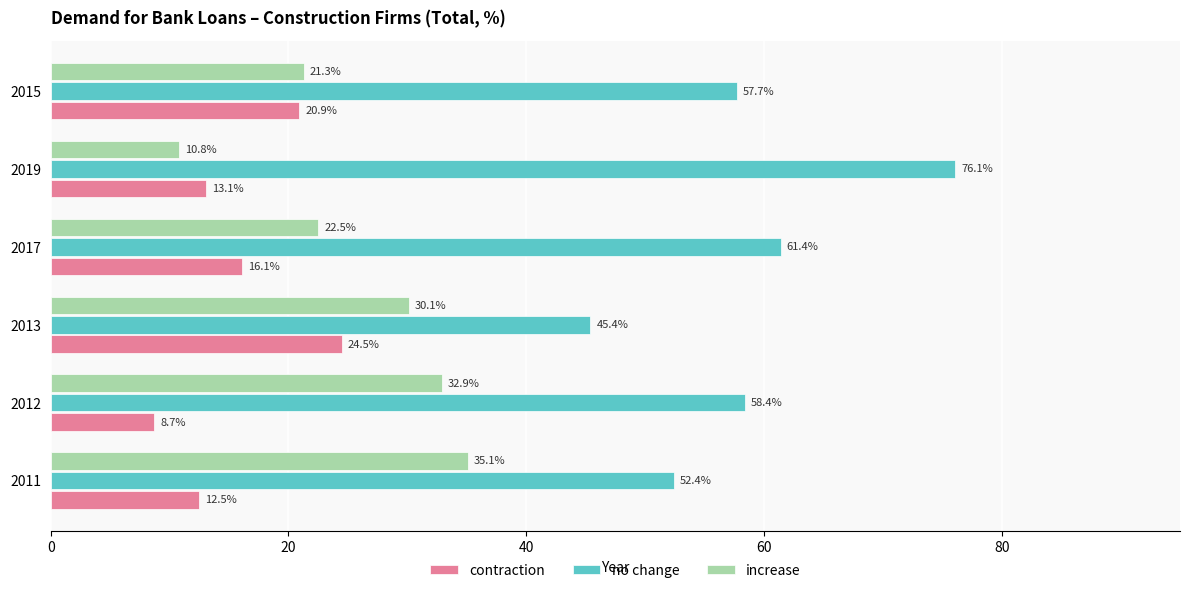

What is the difference between the maximum and minimum values in the increase series?

24.3